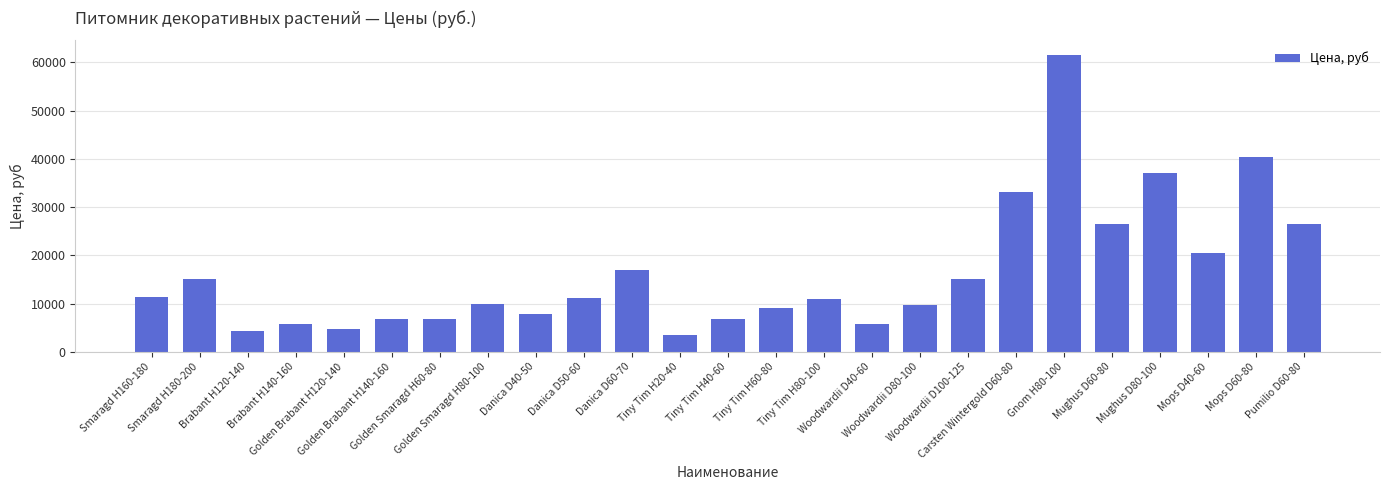

What is the average value?

16260